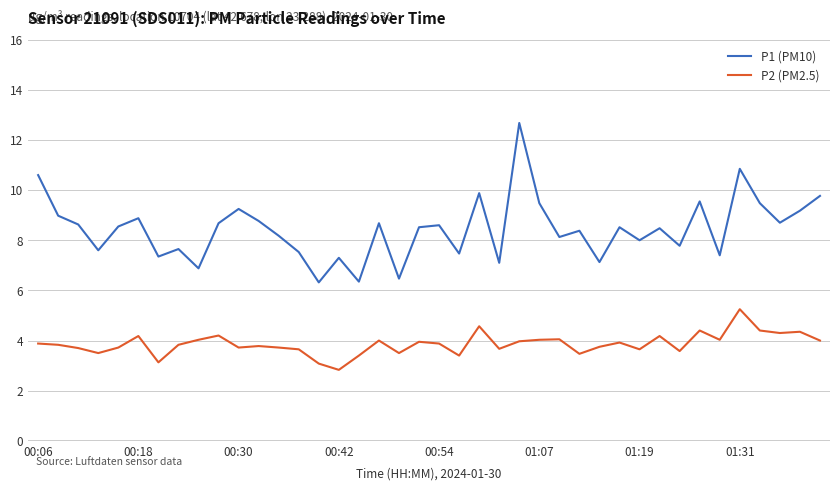

What is the minimum value shown in the chart?

2.8